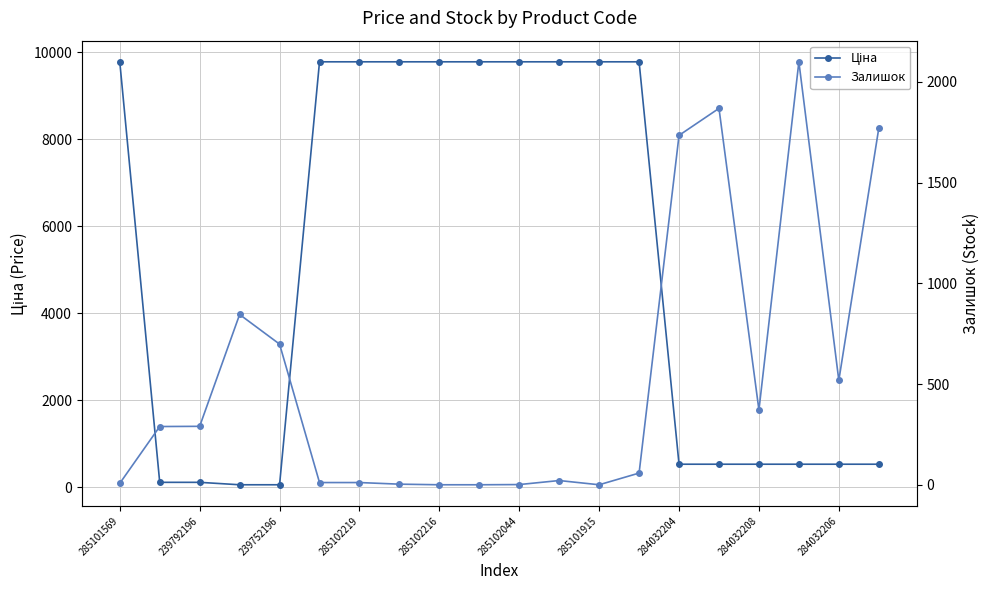

True or false: Залишок and Ціна cross at least once.

True